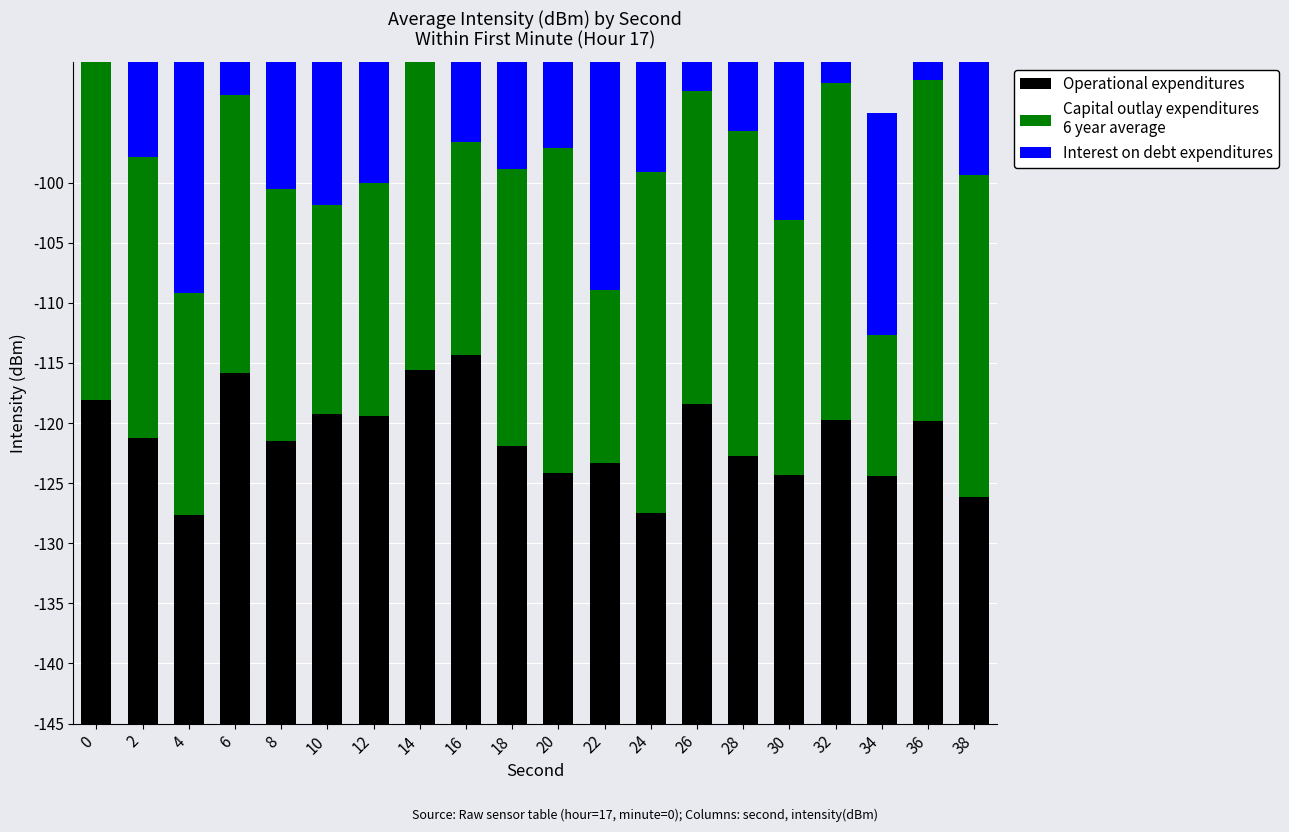

Which label corresponds to the largest value in the chart?

16